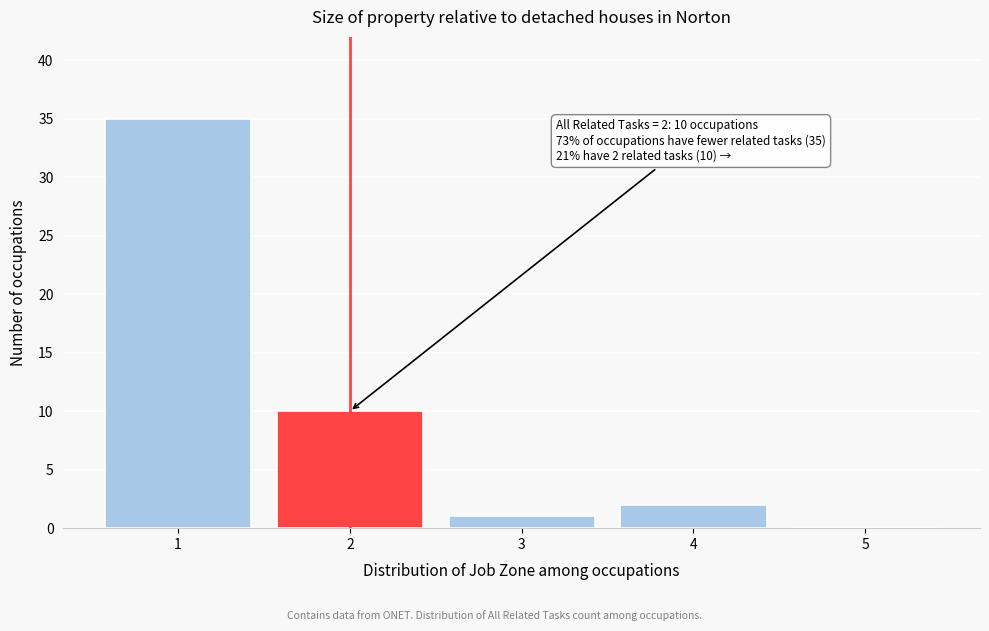

Which range on the x-axis has the tallest bar?

0.5 to 1.5